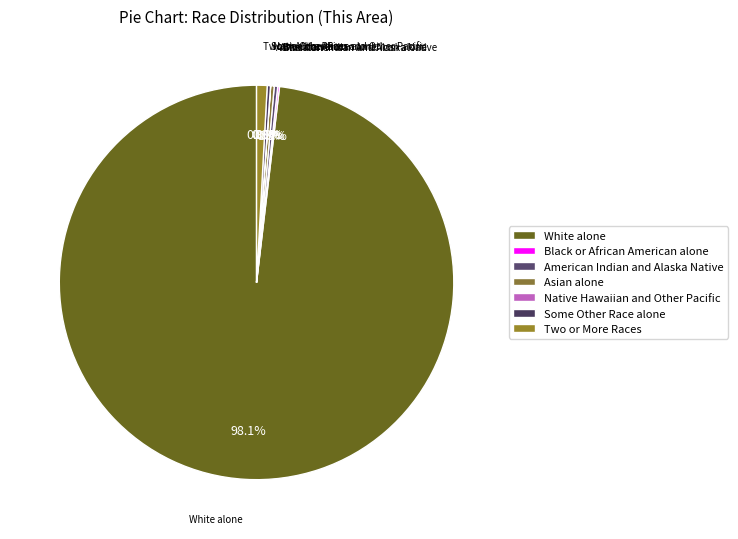

Which category has the biggest portion of the pie?

White alone